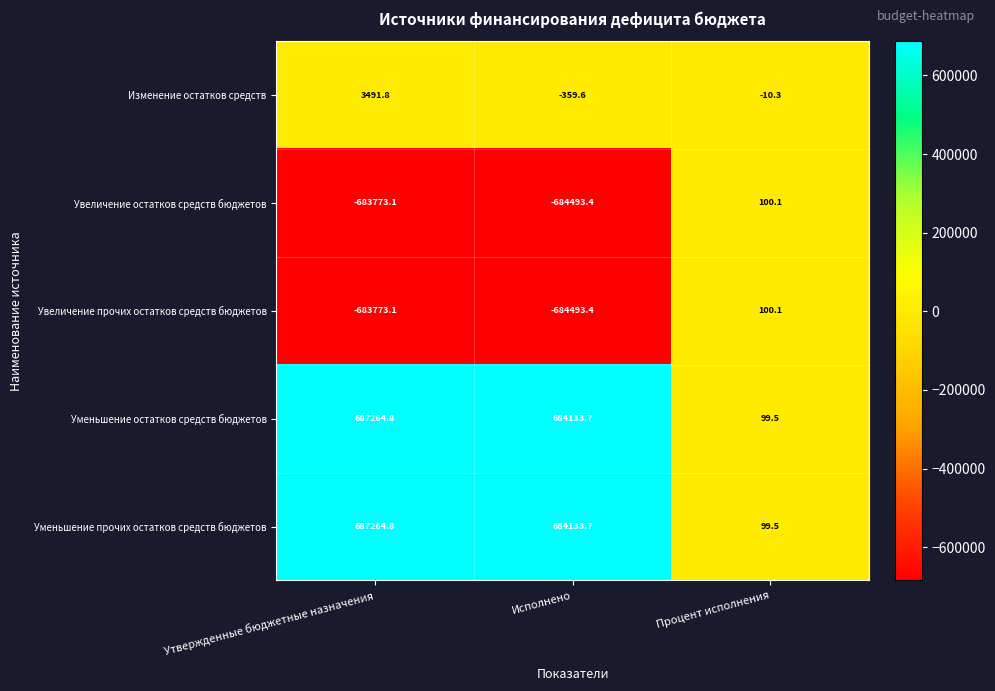

What is the spread (max minus min) of values at Утвержденные бюджетные назначения?

1371037.9